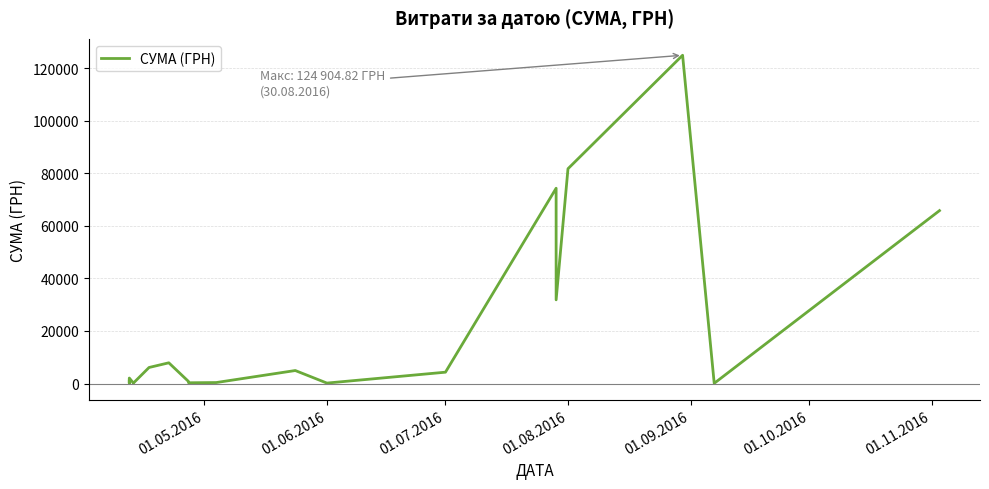

True or false: there are more than 1 points higher than both neighbors.

True